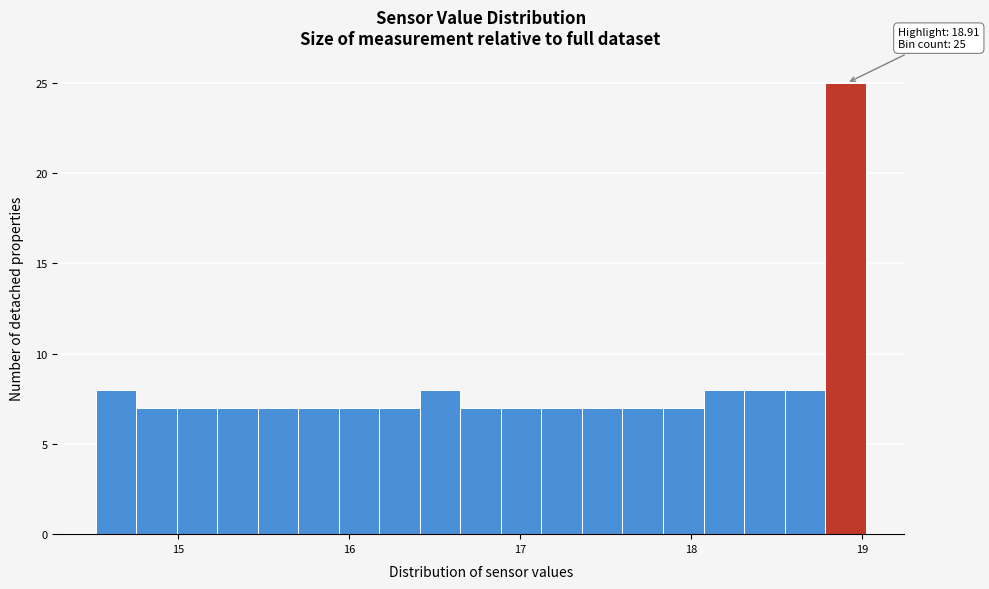

Around what value on the x-axis is the tallest bar? Give the approximate position of its centre, as read against the axis.

18.9